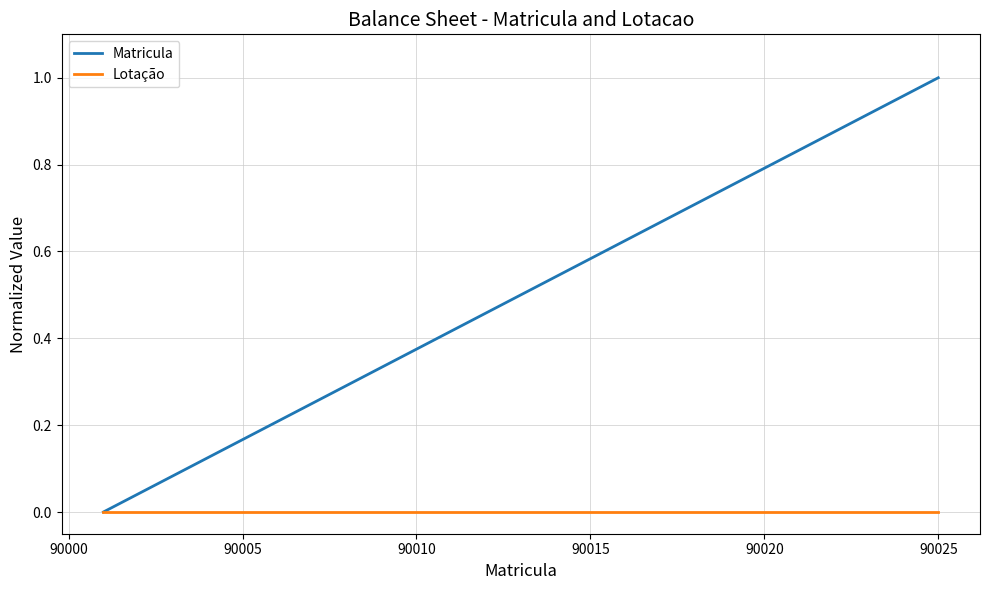

What are all the series names shown in the legend?

Matricula, Lotação